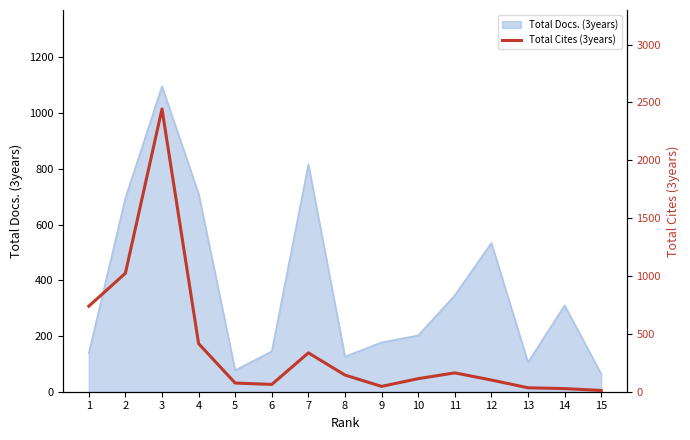

Does the chart have visible grid lines?

No